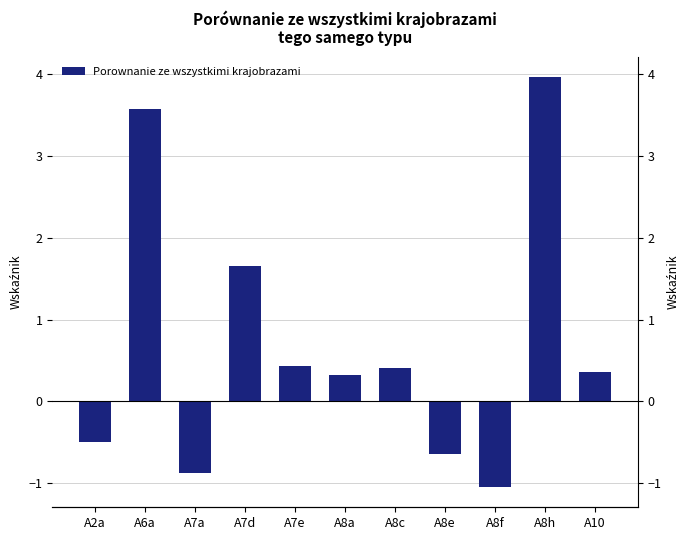

At which label is the value closest to 1?

A7e